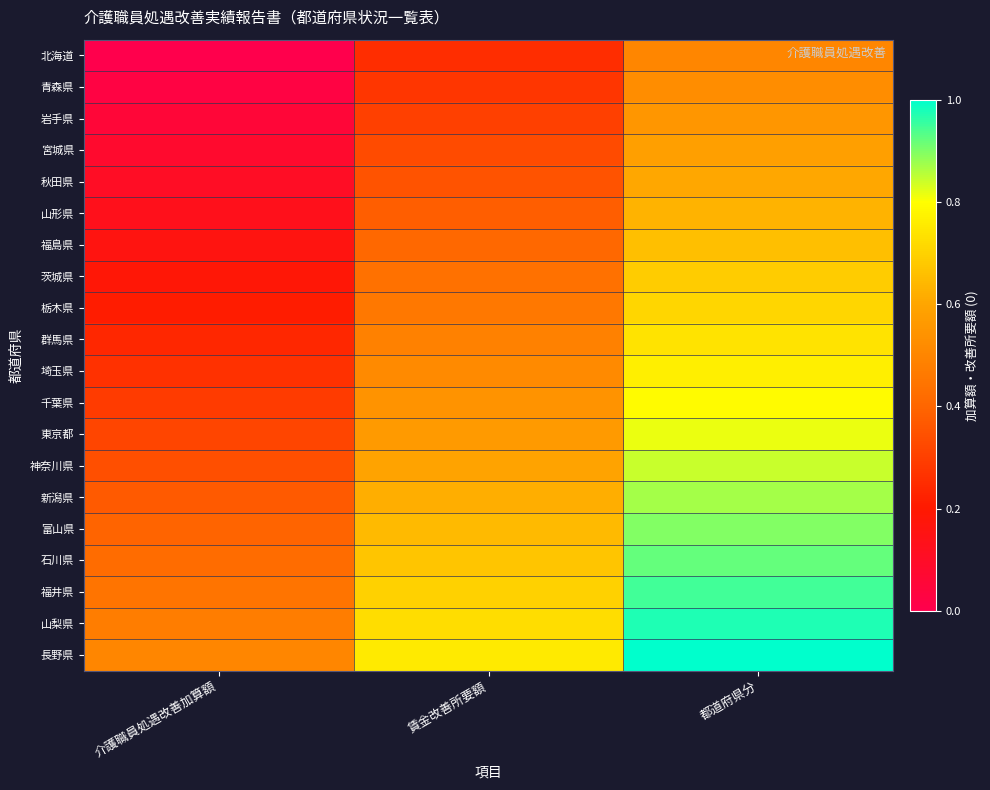

Reading right to left, transcribe all the data shown in this chart.

北海道: 都道府県分=0.5	賃金改善所要額=0.2	介護職員処遇改善加算額=0.0
青森県: 都道府県分=0.5	賃金改善所要額=0.3	介護職員処遇改善加算額=0.0
岩手県: 都道府県分=0.6	賃金改善所要額=0.3	介護職員処遇改善加算額=0.1
宮城県: 都道府県分=0.6	賃金改善所要額=0.3	介護職員処遇改善加算額=0.1
秋田県: 都道府県分=0.6	賃金改善所要額=0.4	介護職員処遇改善加算額=0.1
山形県: 都道府県分=0.6	賃金改善所要額=0.4	介護職員処遇改善加算額=0.1
福島県: 都道府県分=0.7	賃金改善所要額=0.4	介護職員処遇改善加算額=0.2
茨城県: 都道府県分=0.7	賃金改善所要額=0.4	介護職員処遇改善加算額=0.2
栃木県: 都道府県分=0.7	賃金改善所要額=0.5	介護職員処遇改善加算額=0.2
群馬県: 都道府県分=0.7	賃金改善所要額=0.5	介護職員処遇改善加算額=0.2
埼玉県: 都道府県分=0.8	賃金改善所要額=0.5	介護職員処遇改善加算額=0.3
千葉県: 都道府県分=0.8	賃金改善所要額=0.5	介護職員処遇改善加算額=0.3
東京都: 都道府県分=0.8	賃金改善所要額=0.6	介護職員処遇改善加算額=0.3
神奈川県: 都道府県分=0.8	賃金改善所要額=0.6	介護職員処遇改善加算額=0.3
新潟県: 都道府県分=0.9	賃金改善所要額=0.6	介護職員処遇改善加算額=0.4
富山県: 都道府県分=0.9	賃金改善所要額=0.6	介護職員処遇改善加算額=0.4
石川県: 都道府県分=0.9	賃金改善所要額=0.7	介護職員処遇改善加算額=0.4
福井県: 都道府県分=0.9	賃金改善所要額=0.7	介護職員処遇改善加算額=0.4
山梨県: 都道府県分=1.0	賃金改善所要額=0.7	介護職員処遇改善加算額=0.5
長野県: 都道府県分=1.0	賃金改善所要額=0.8	介護職員処遇改善加算額=0.5